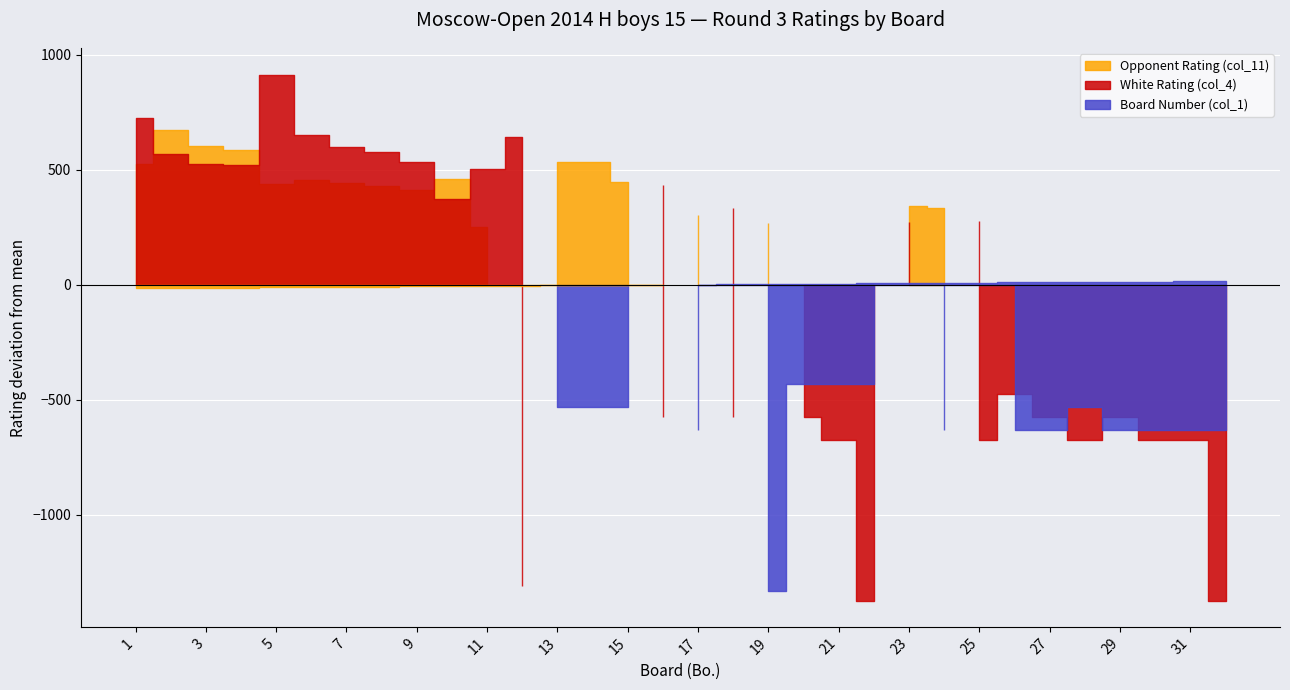

How many interior local peaks does the White Rating (col_4) series have?

7